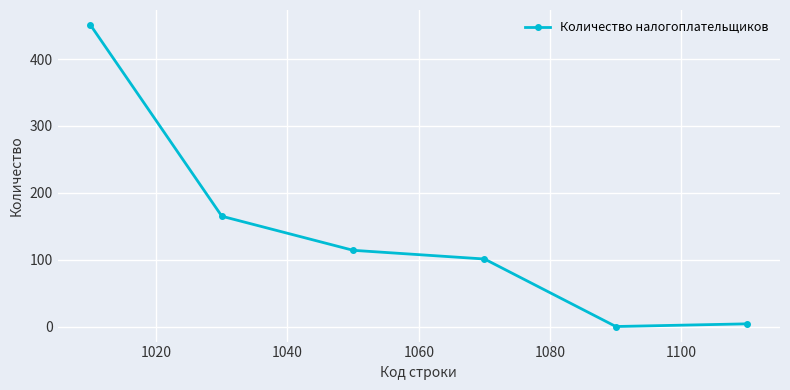

What is the maximum value shown in the chart?

451